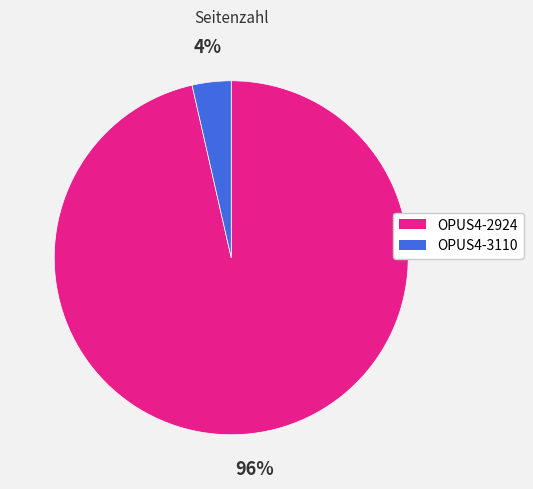

Between OPUS4-3110 and OPUS4-2924, which is larger?

OPUS4-2924